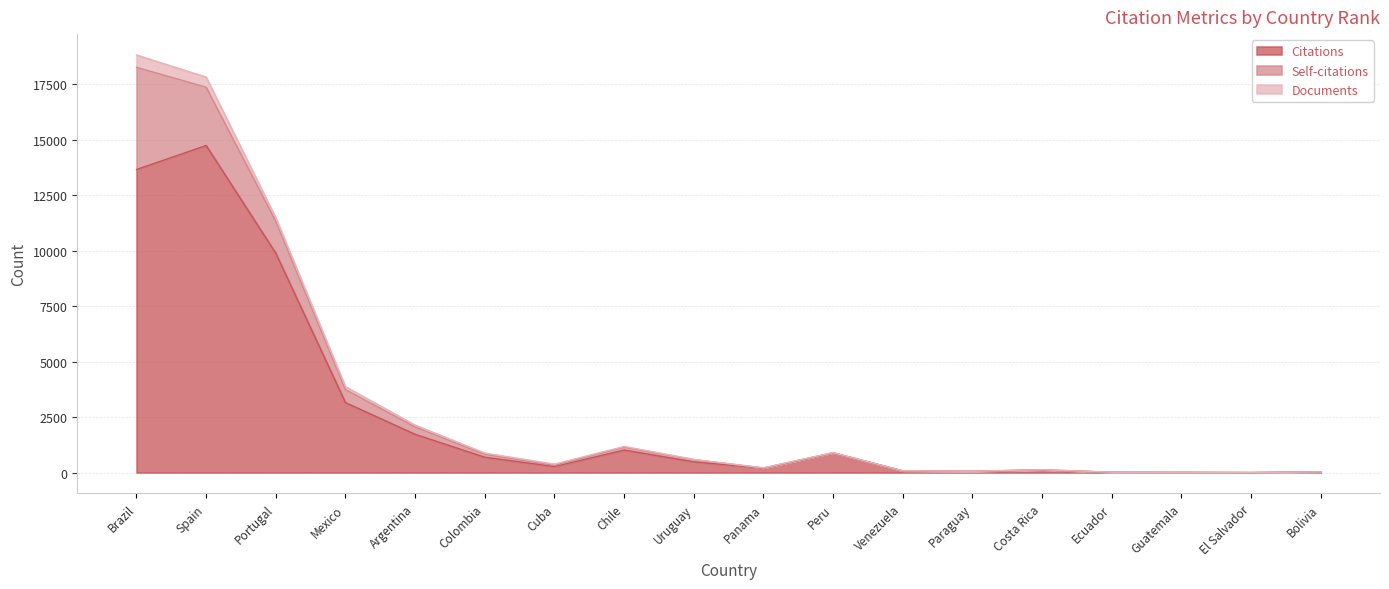

What is the spread (max minus min) of values at Panama?

186